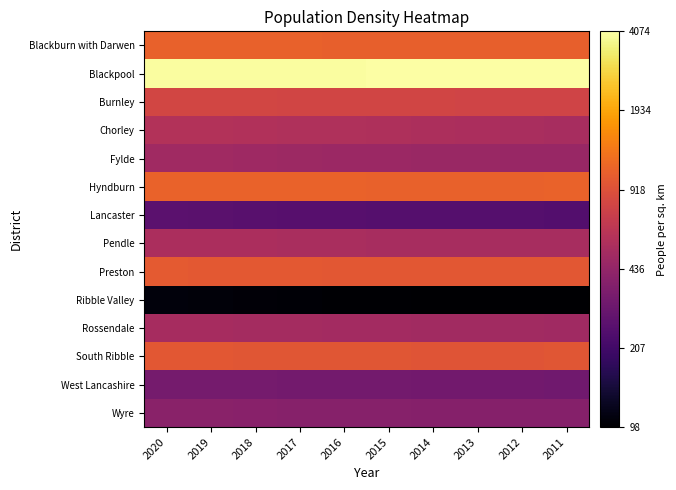

Which series has the largest total across all categories?

Blackpool